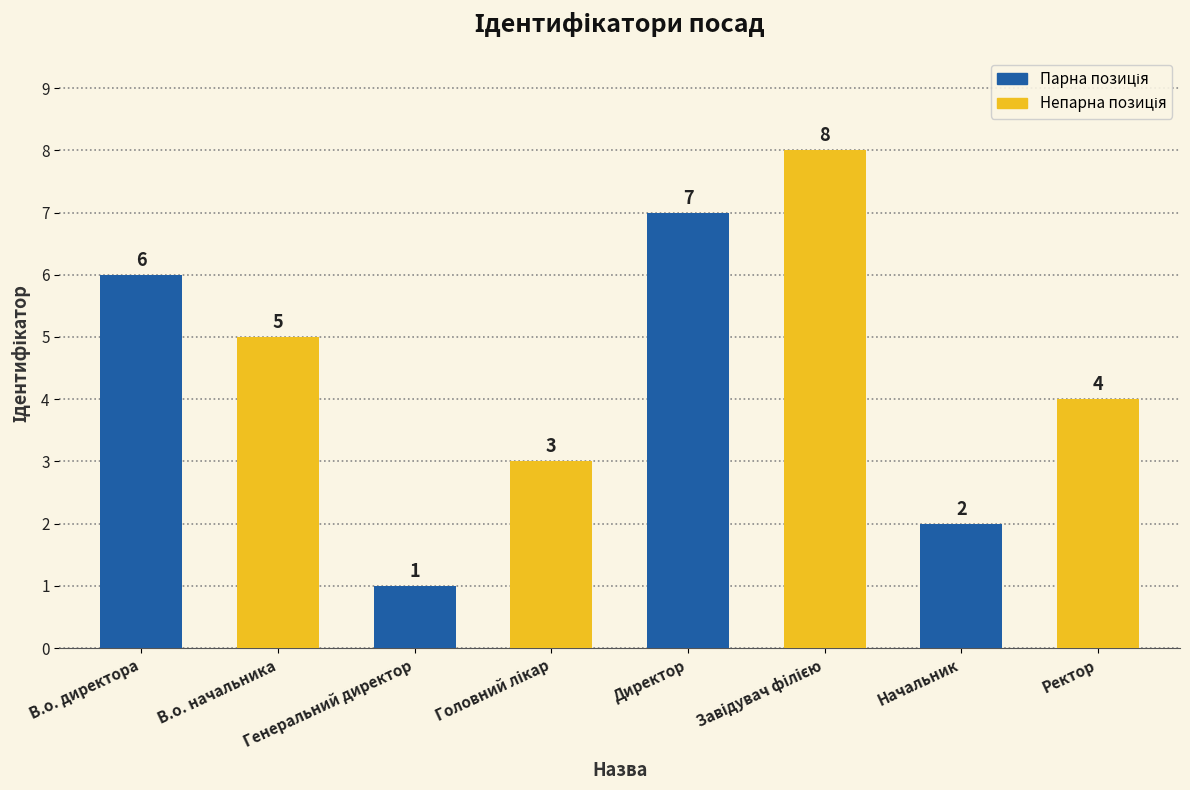

What is the maximum value shown in the chart?

8